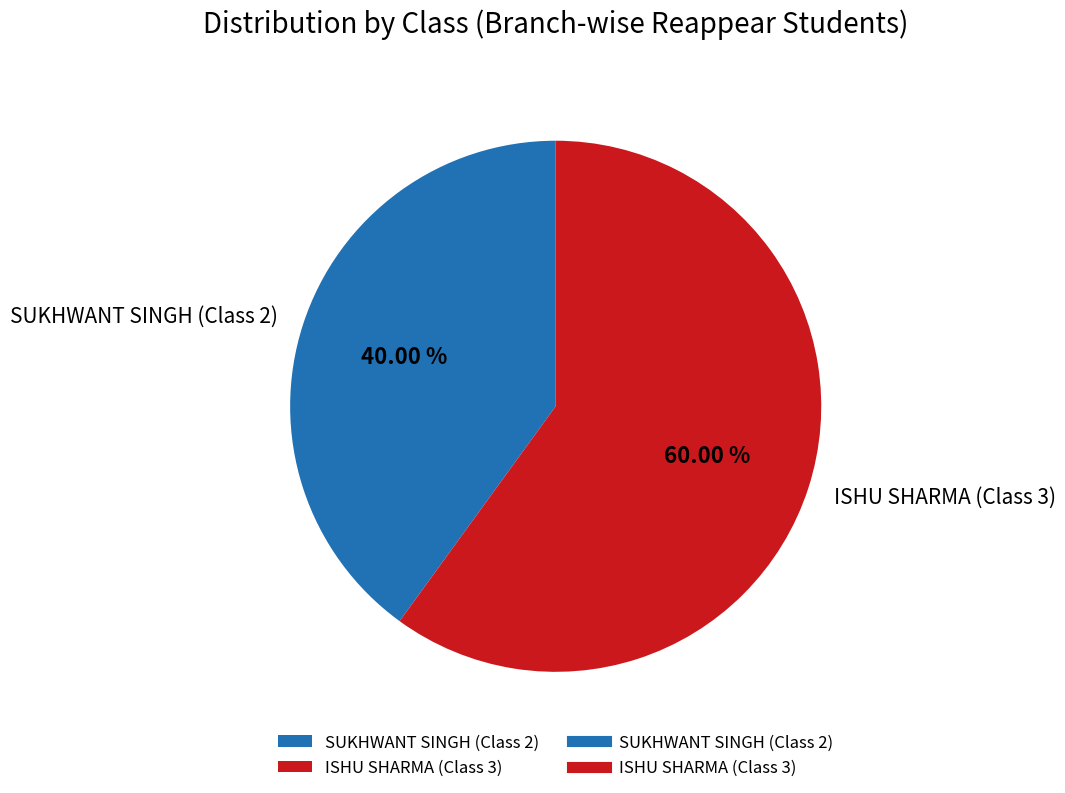

Is it true that ISHU SHARMA (Class 3) is 60% of the pie?

True